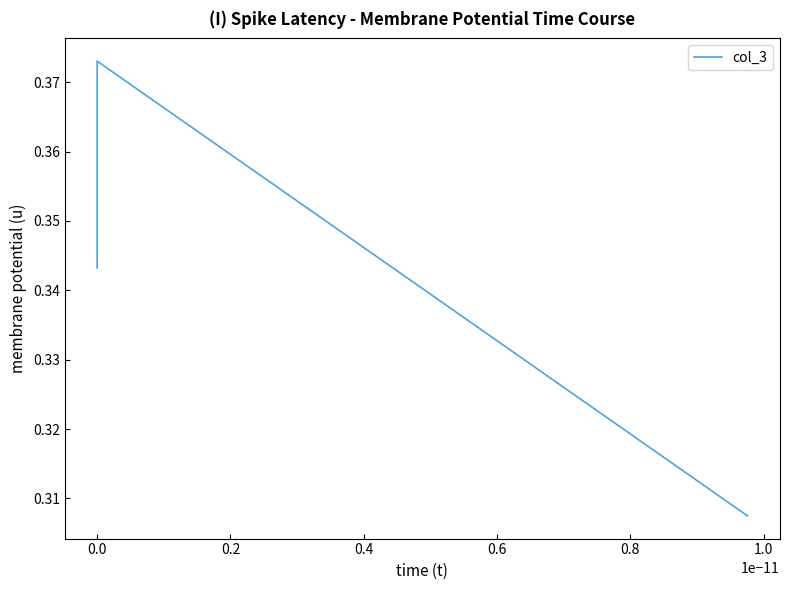

How many values are between 0 and 1?

3